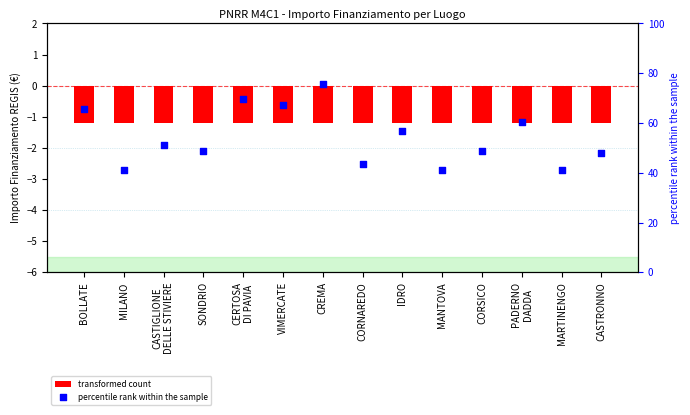

Which series reaches the minimum Y coordinate?

transformed count